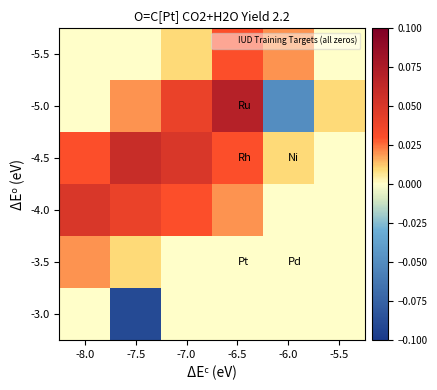

What is the difference between the highest and lowest values at -6.5?

0.1